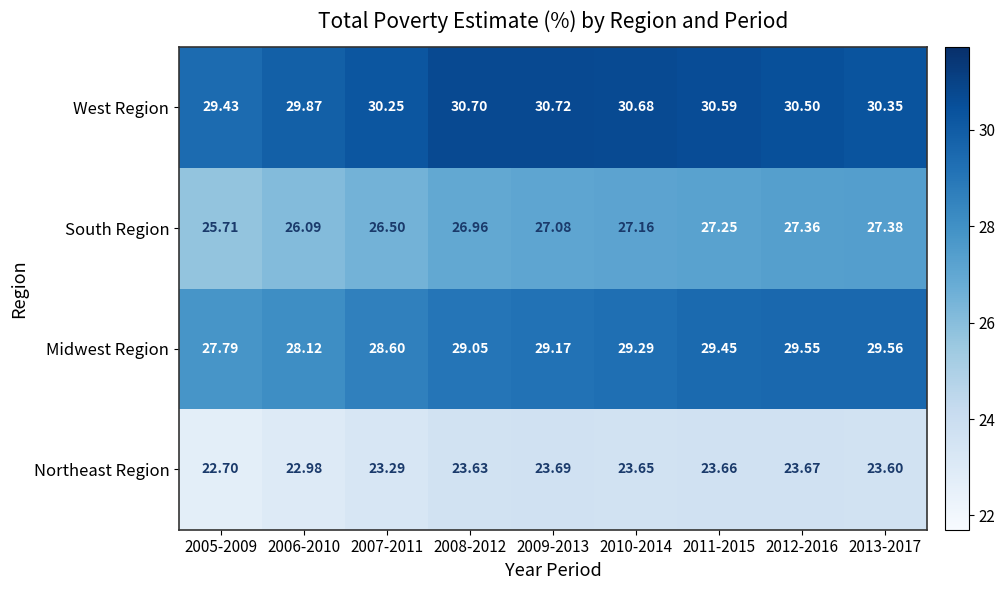

What is the total value across all series at 2007-2011?

108.6